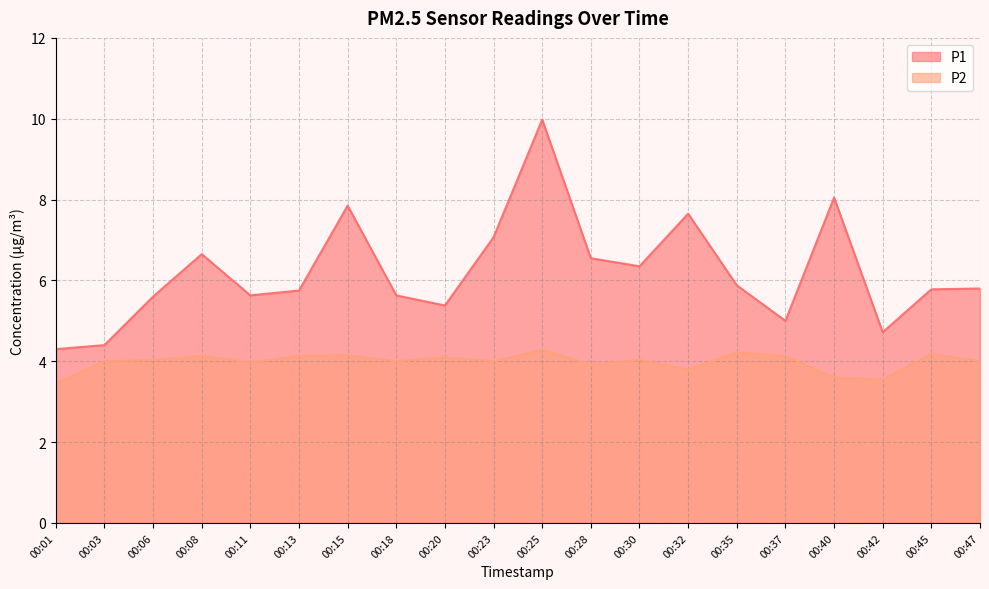

How many series are shown in this chart?

2